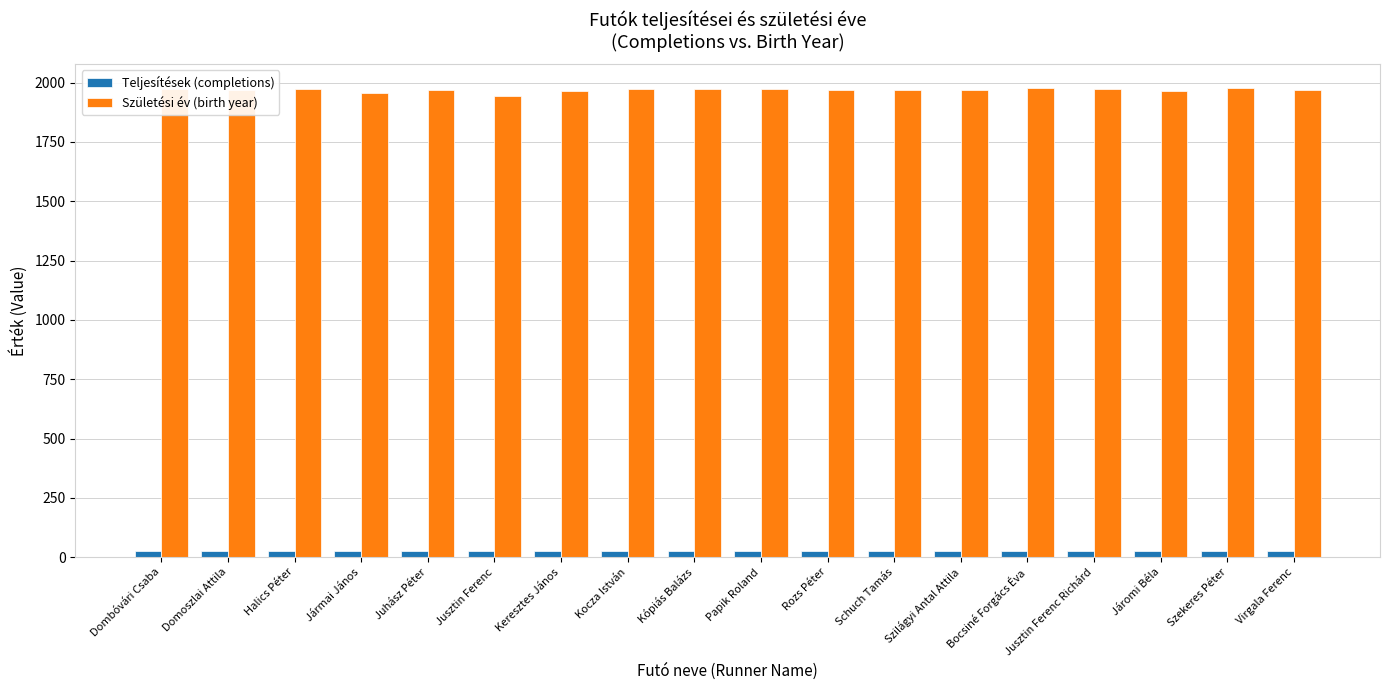

Is the value of Teljesítések (completions) at Járomi Béla greater than the value of Születési év (birth year) at Keresztes János?

No